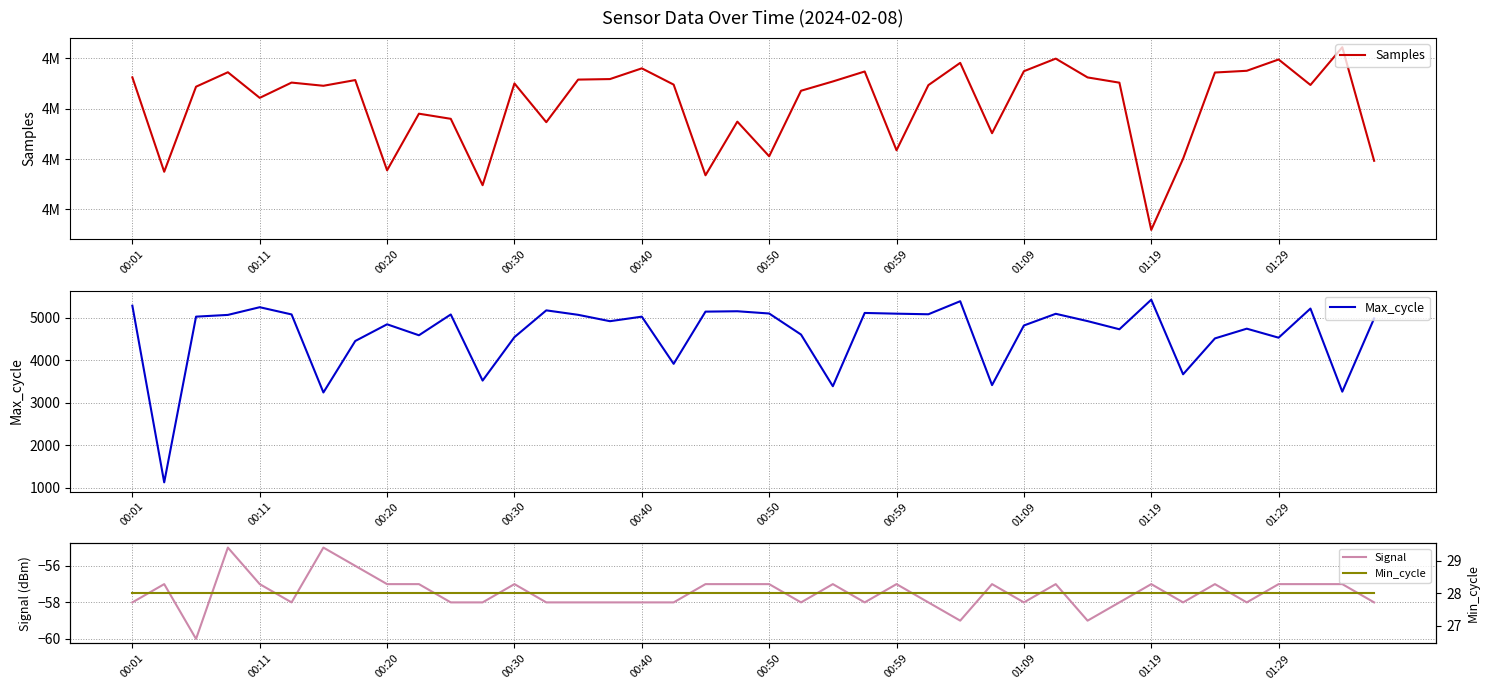

Where is the first local maximum for Max_cycle?

00:11